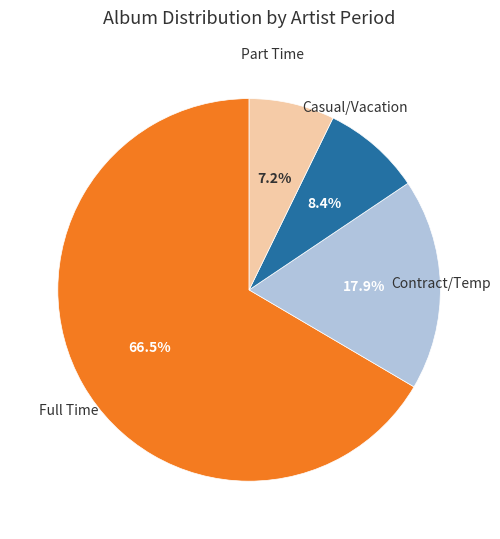

Is there a majority slice in this chart?

Yes